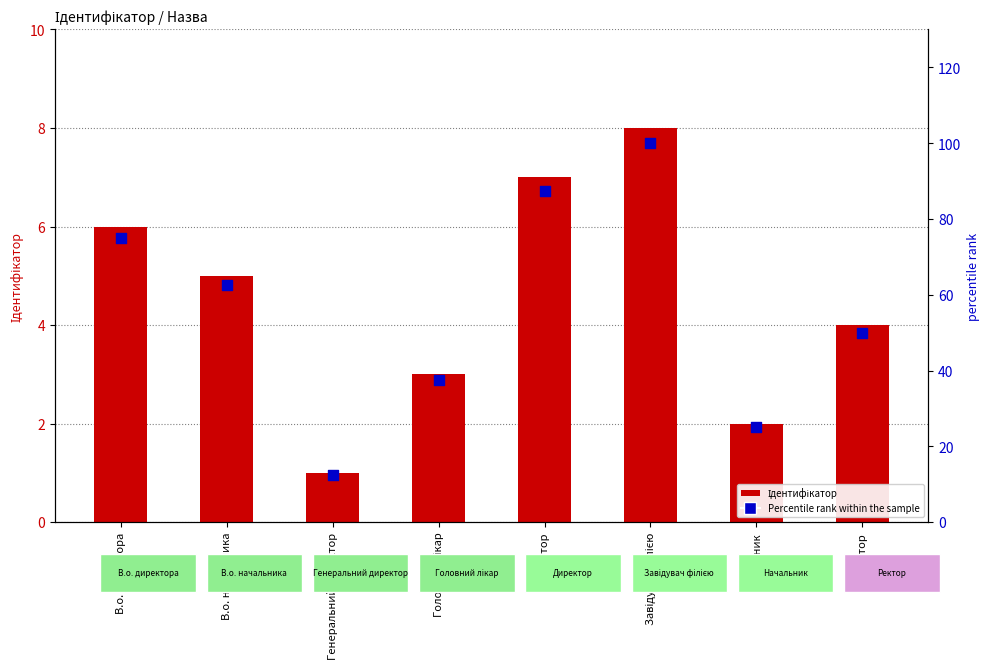

Which series has the largest total across all categories?

Percentile rank